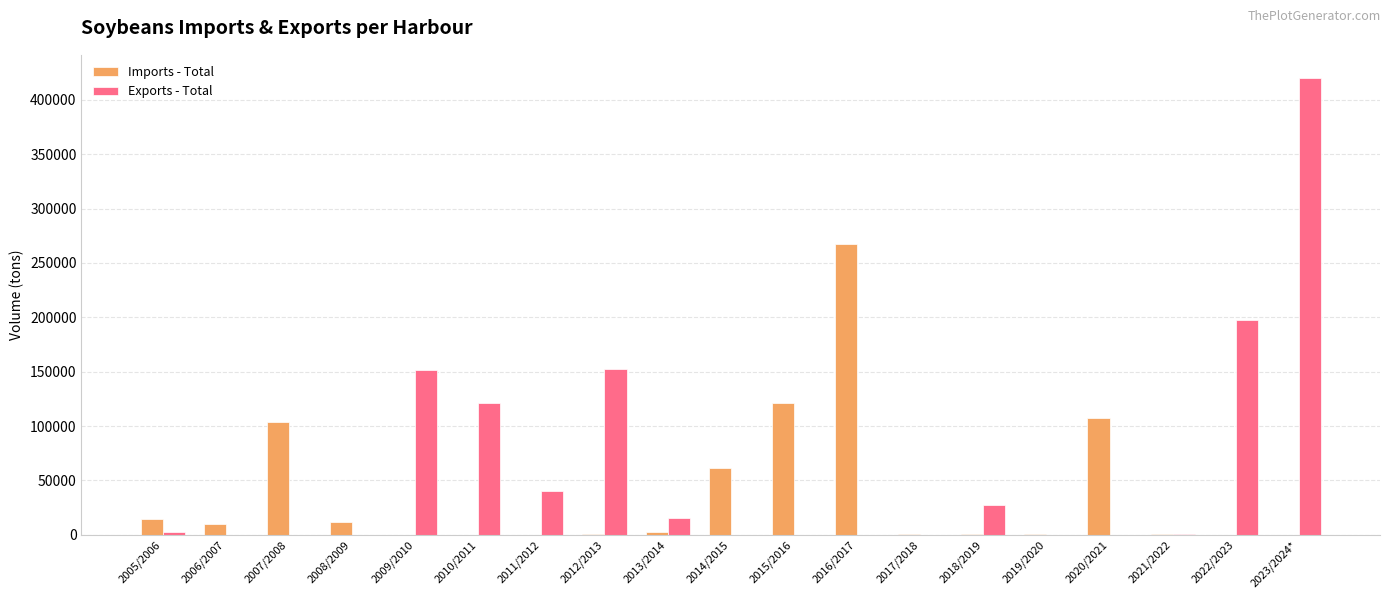

At which label is Exports - Total closest to 210177?

2022/2023